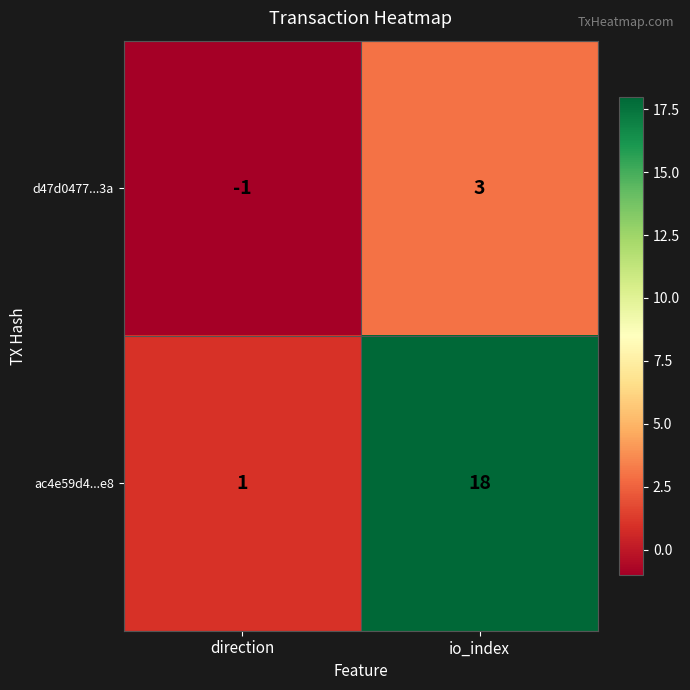

What is the average value of the ac4e59d4...e8 series?

10